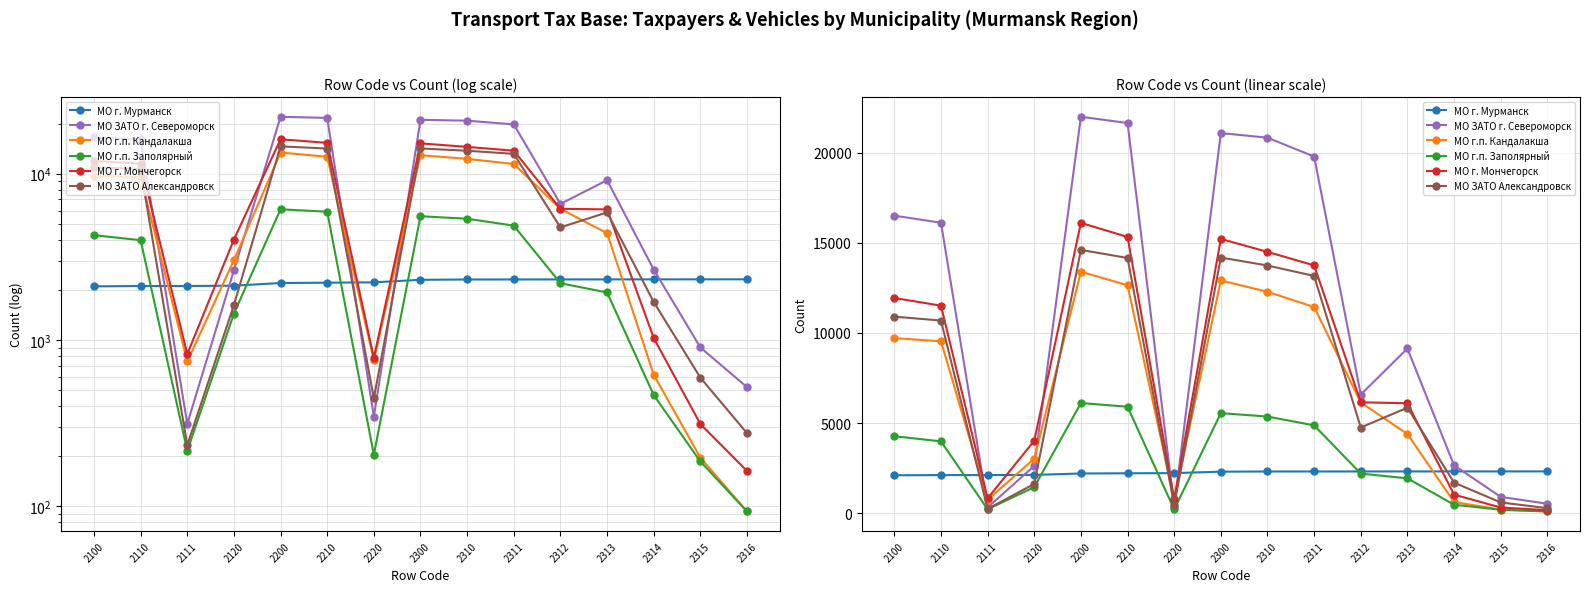

What is the value of the МО г. Мончегорск point at the 5th from the left?

16104